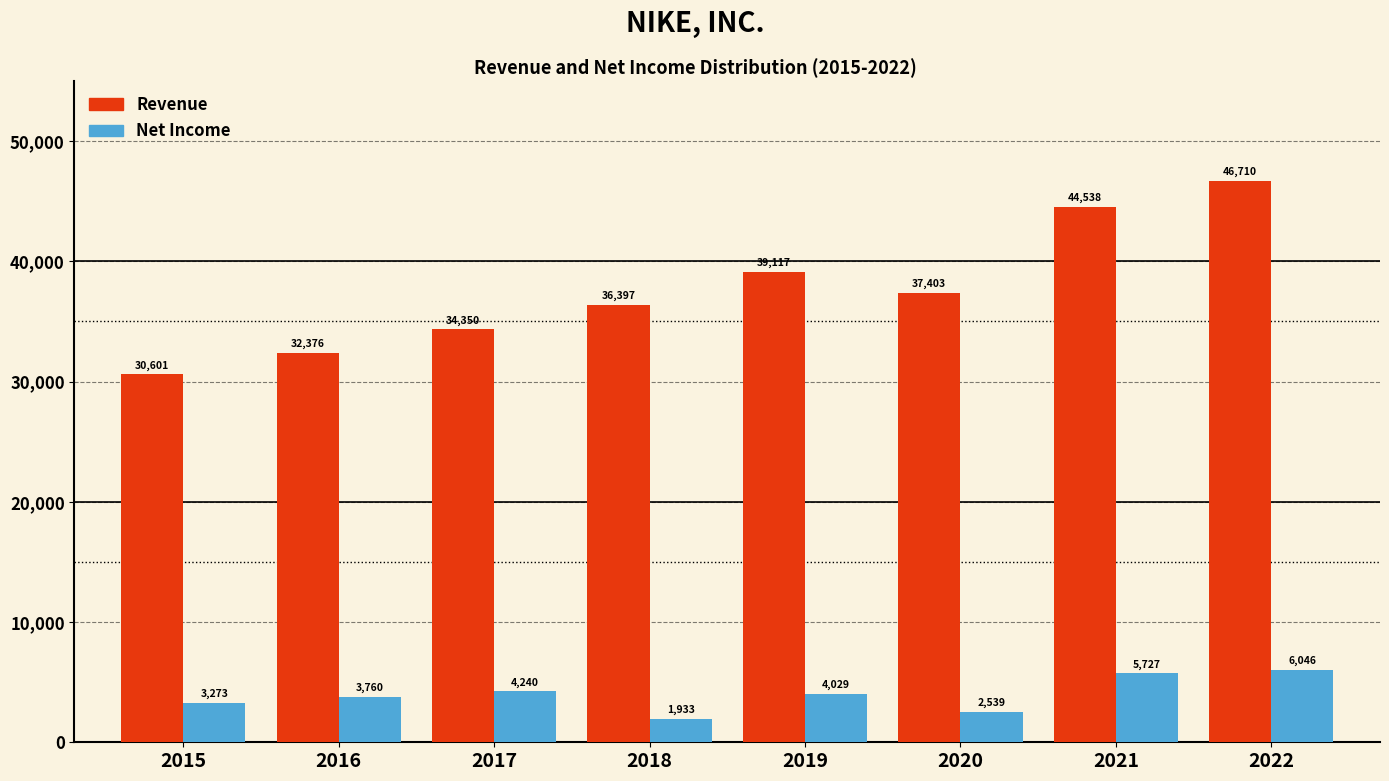

Reading left to right, extract all data points from this chart.

Revenue: 2015=30601	2016=32376	2017=34350	2018=36397	2019=39117	2020=37403	2021=44538	2022=46710
Net Income: 2015=3273	2016=3760	2017=4240	2018=1933	2019=4029	2020=2539	2021=5727	2022=6046